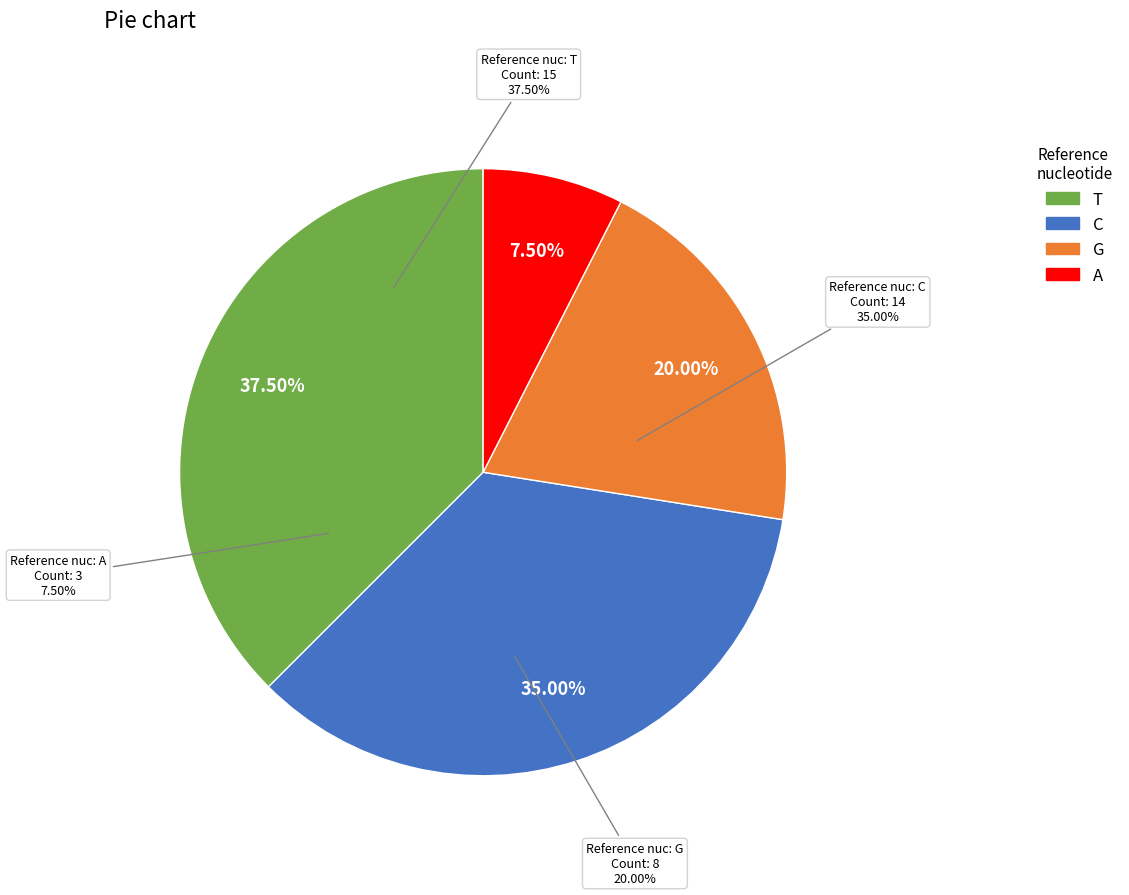

Combined, do A and G account for over 50%?

Yes